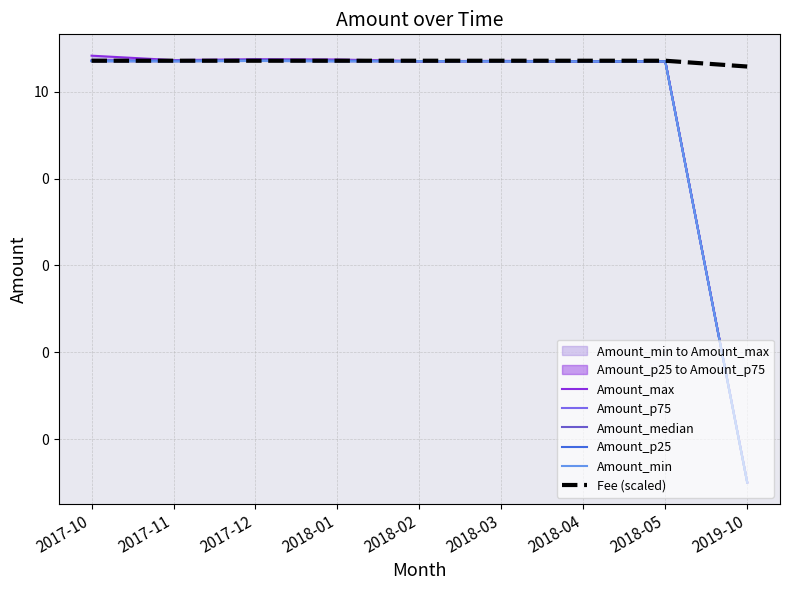

Is it true that Amount_p75 equals 50.4 at 2018-04?

True